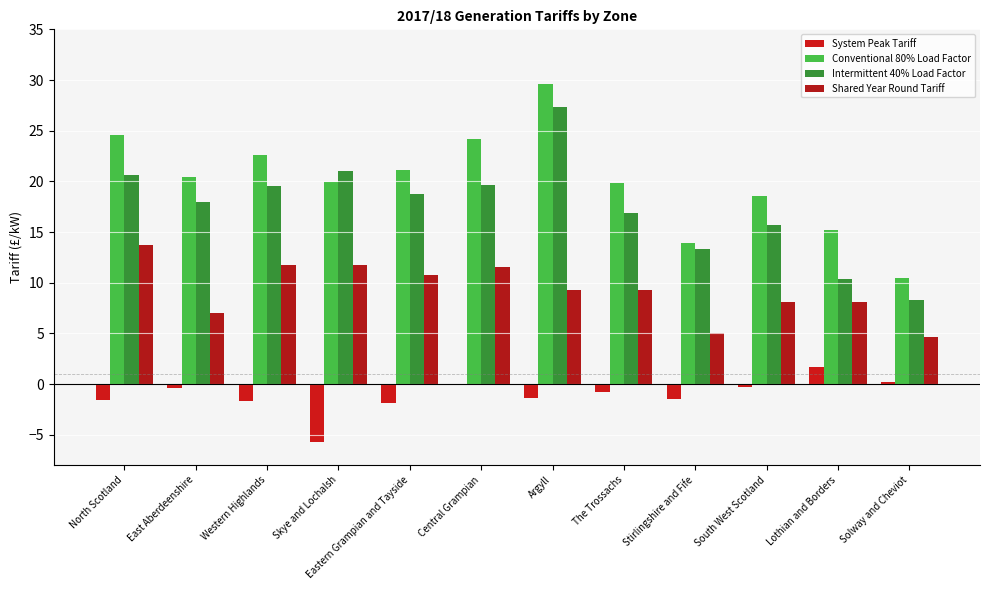

What position from the left is South West Scotland?

10